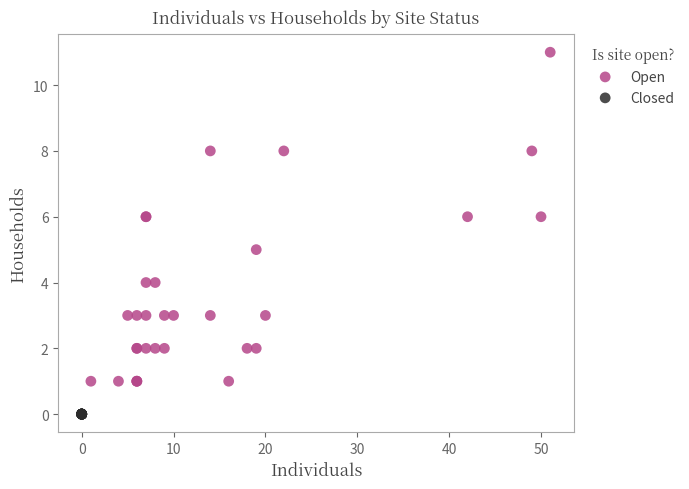

Which series reaches the minimum Y coordinate?

Closed